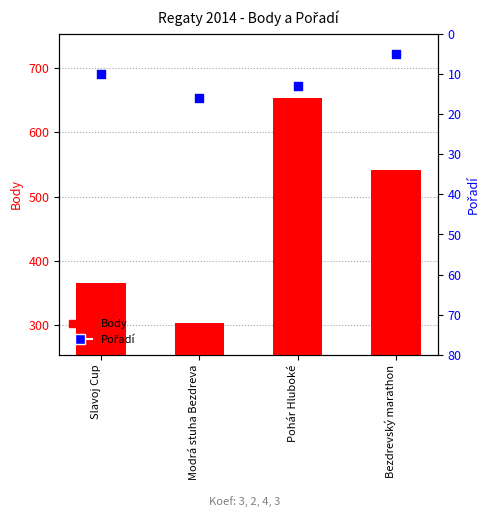

Which series reaches the minimum Y coordinate?

Pořadí